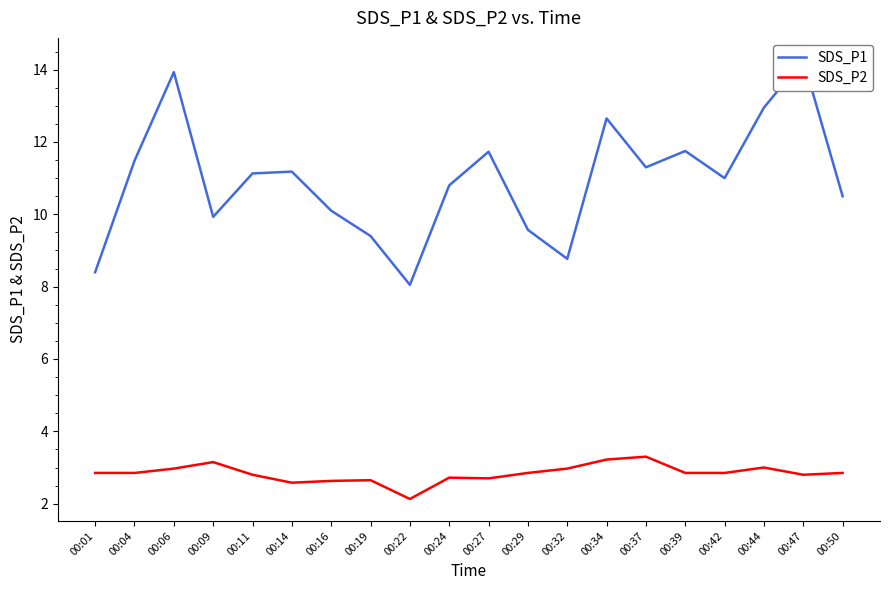

True or false: SDS_P1 and SDS_P2 intersect in this chart.

False